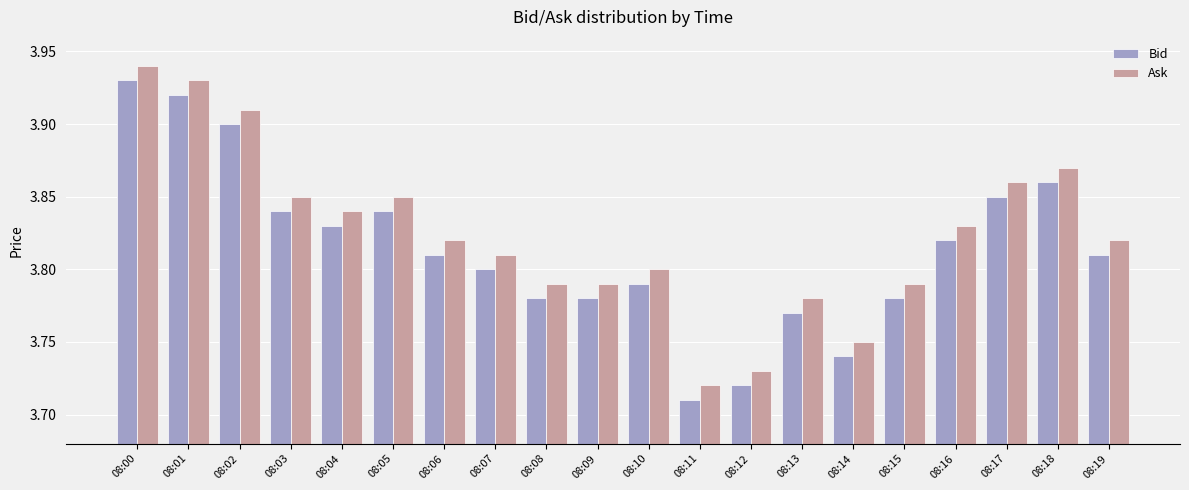

Rank the series by their average value, from lowest to highest.

Bid, Ask